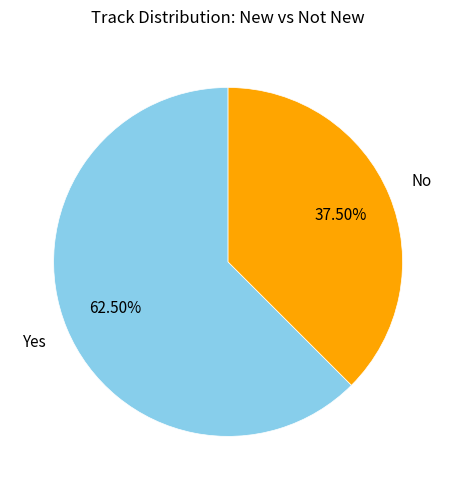

How many slices are in this pie chart?

2